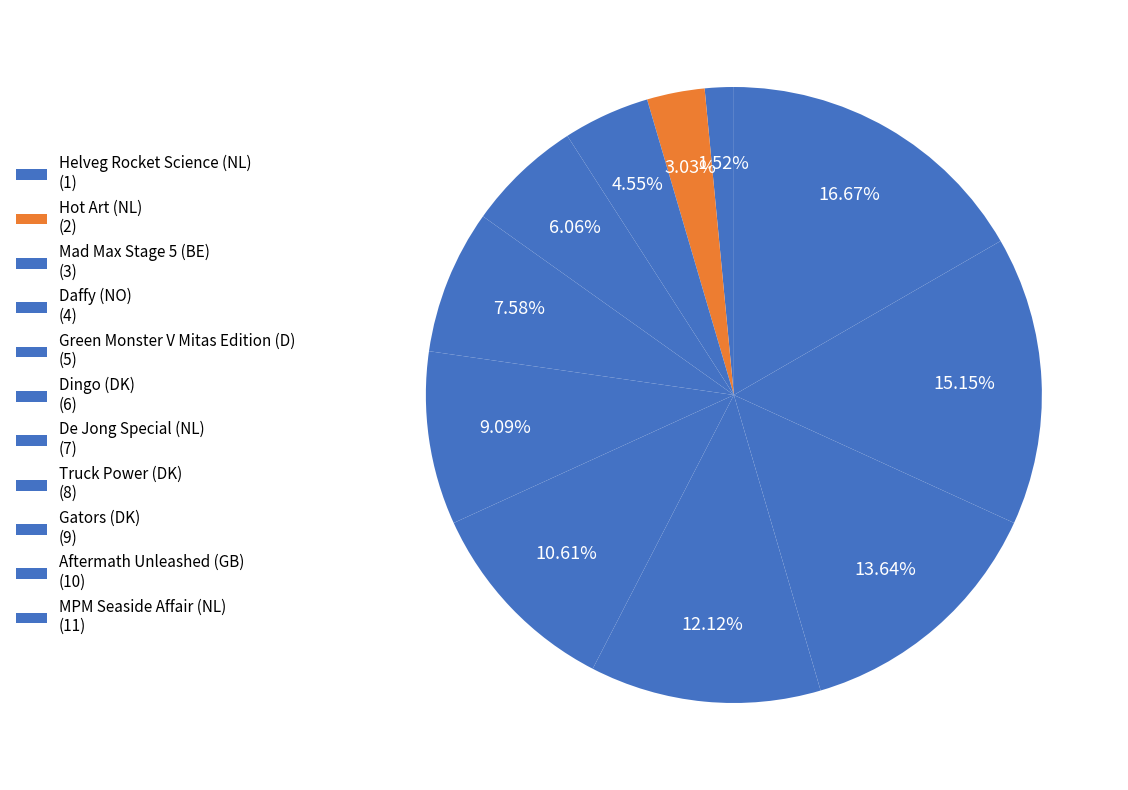

Approximately how many times larger is the value at De Jong Special (NL) compared to Green Monster V Mitas Edition (D)?

1.4